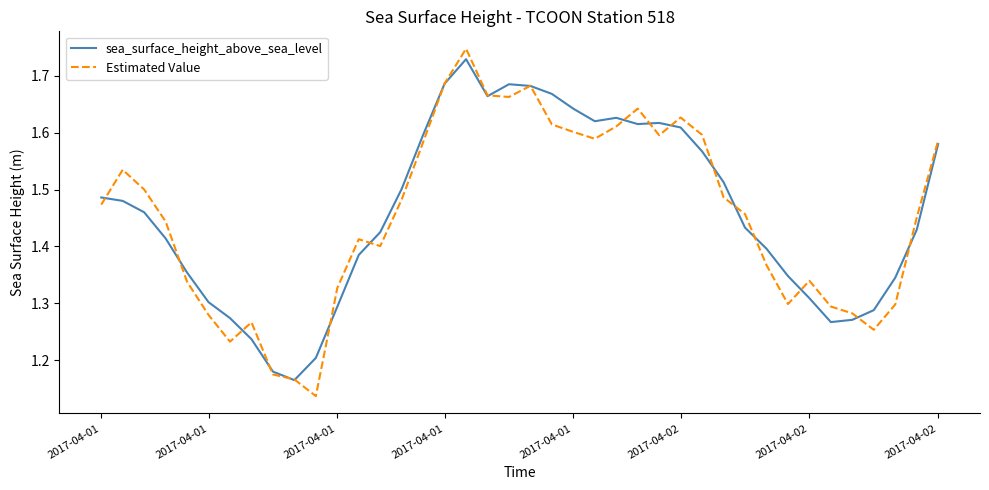

Which series has the widest spread of values?

Estimated Value